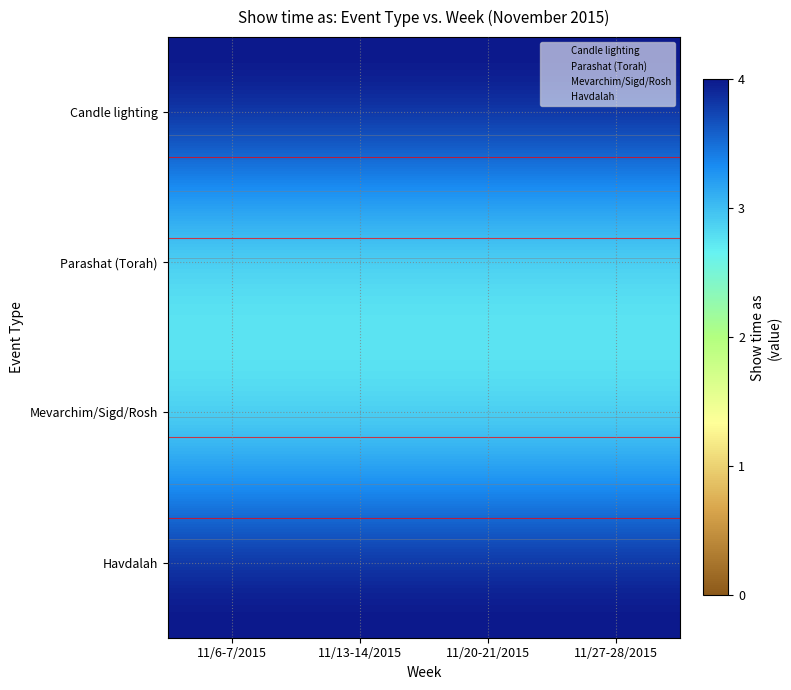

What is the greatest value displayed?

4.0